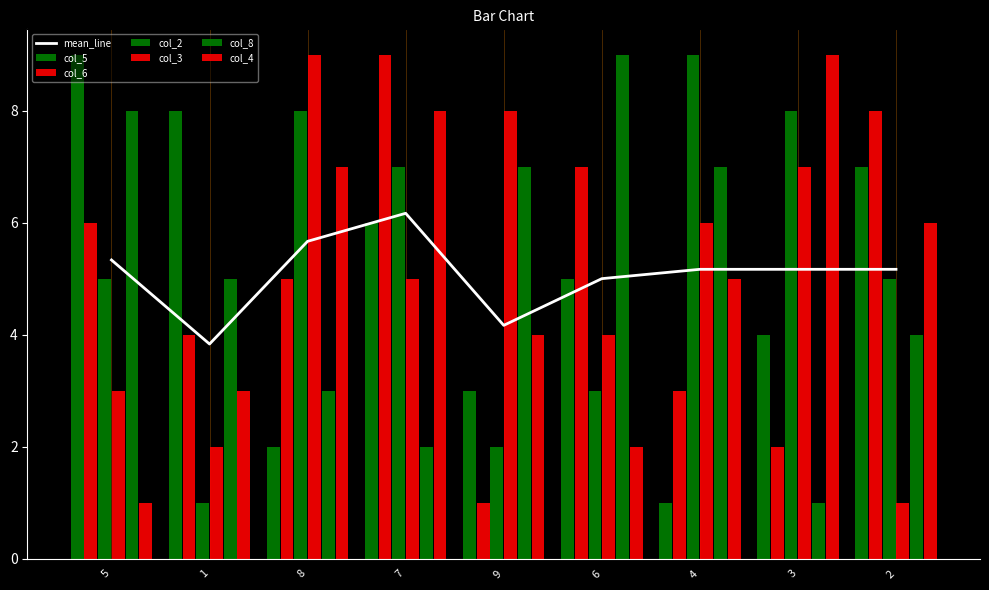

Reading left to right, what are all the values shown in this chart?

col_5: 5=9	1=8	8=2	7=6	9=3	6=5	4=1	3=4	2=7
col_6: 5=6	1=4	8=5	7=9	9=1	6=7	4=3	3=2	2=8
col_2: 5=5	1=1	8=8	7=7	9=2	6=3	4=9	3=8	2=5
col_3: 5=3	1=2	8=9	7=5	9=8	6=4	4=6	3=7	2=1
col_8: 5=8	1=5	8=3	7=2	9=7	6=9	4=7	3=1	2=4
col_4: 5=1	1=3	8=7	7=8	9=4	6=2	4=5	3=9	2=6